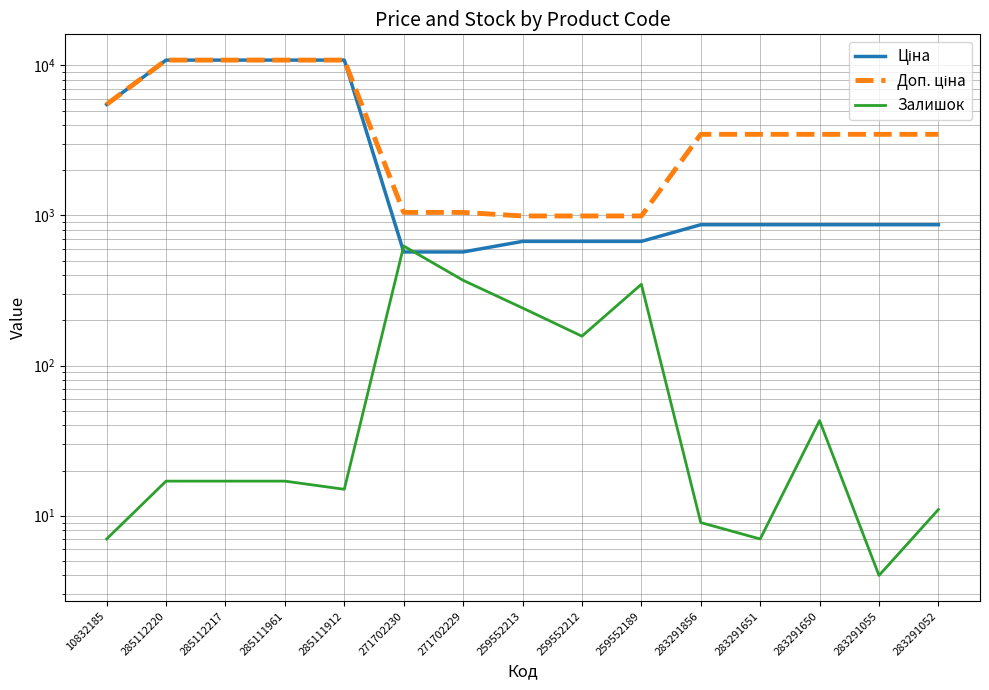

What position from the right is 259552212?

7